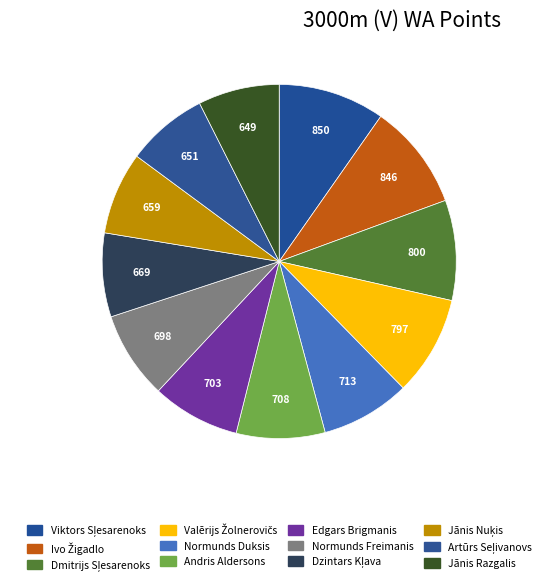

How many segments does this pie chart have?

12